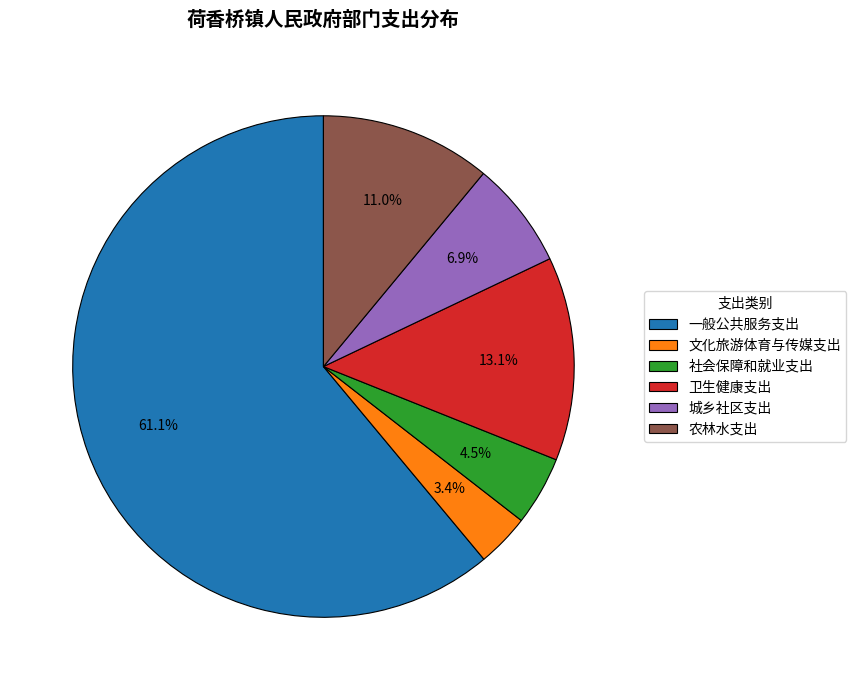

To the nearest percent, what is the average slice percentage?

17%